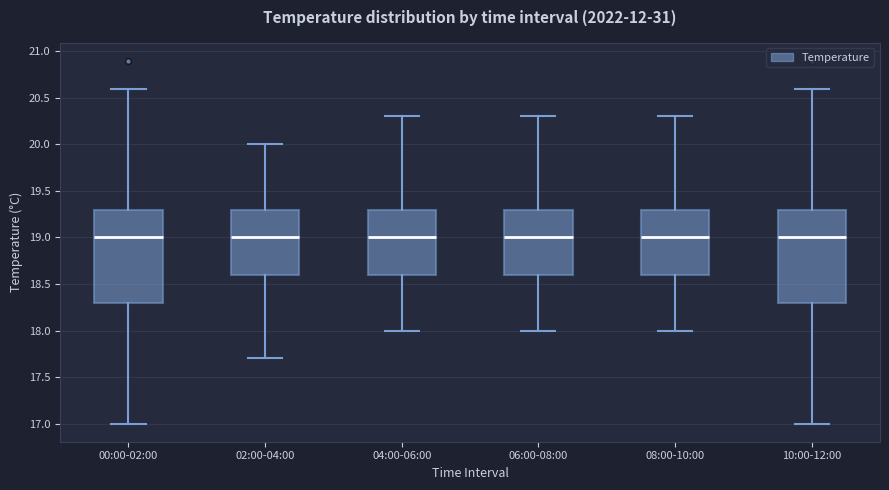

Reading left to right, transcribe this box plot: for each box, give where its median line is, the range the box spans, and where its two whiskers end, as read against the y-axis. The values are not printed on the chart, so give them approximately, as read against the axis.

00:00-02:00: median 19.0, box 18.3 to 19.3, whiskers 17.0 to 20.6
02:00-04:00: median 19.0, box 18.6 to 19.3, whiskers 17.7 to 20.0
04:00-06:00: median 19.0, box 18.6 to 19.3, whiskers 18.0 to 20.3
06:00-08:00: median 19.0, box 18.6 to 19.3, whiskers 18.0 to 20.3
08:00-10:00: median 19.0, box 18.6 to 19.3, whiskers 18.0 to 20.3
10:00-12:00: median 19.0, box 18.3 to 19.3, whiskers 17.0 to 20.6